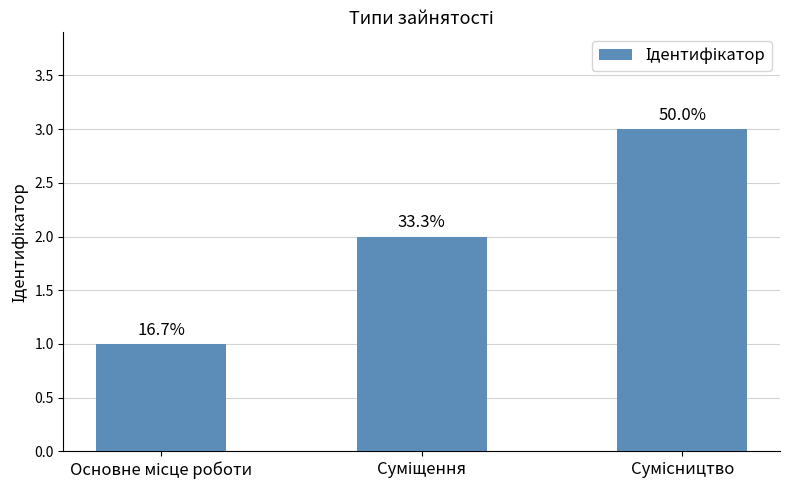

Are the bars horizontal?

No